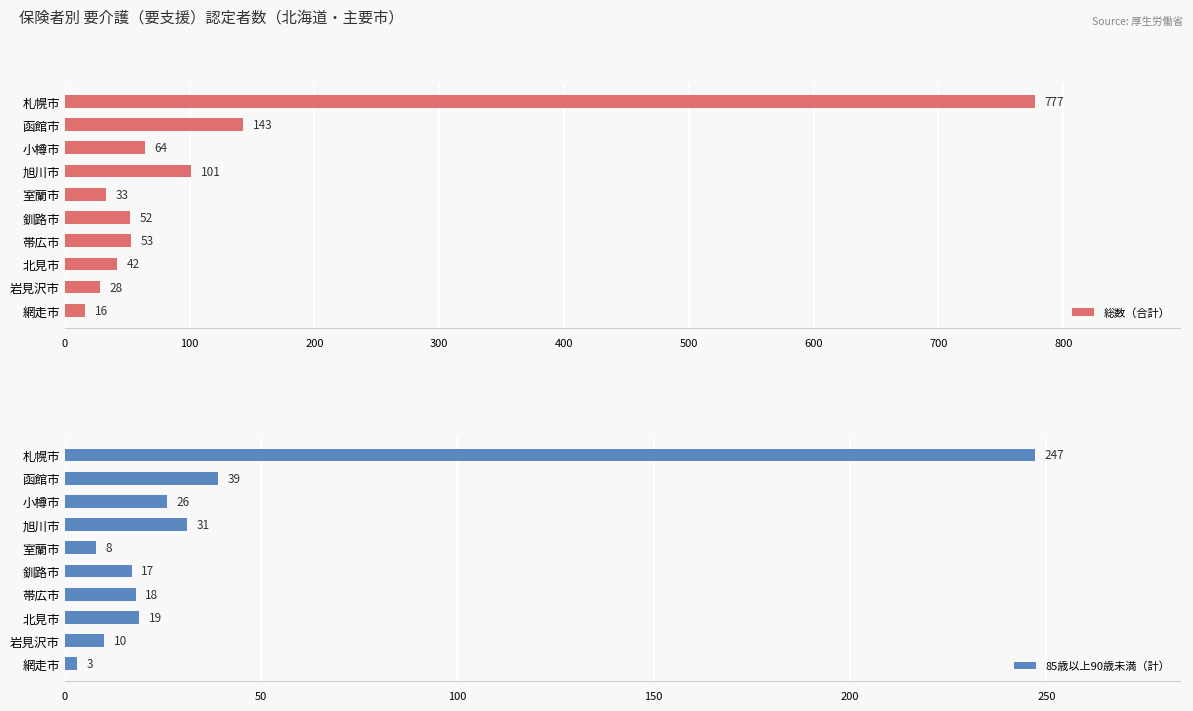

What is the difference between the maximum and minimum values in the 85歳以上90歳未満（計） series?

244